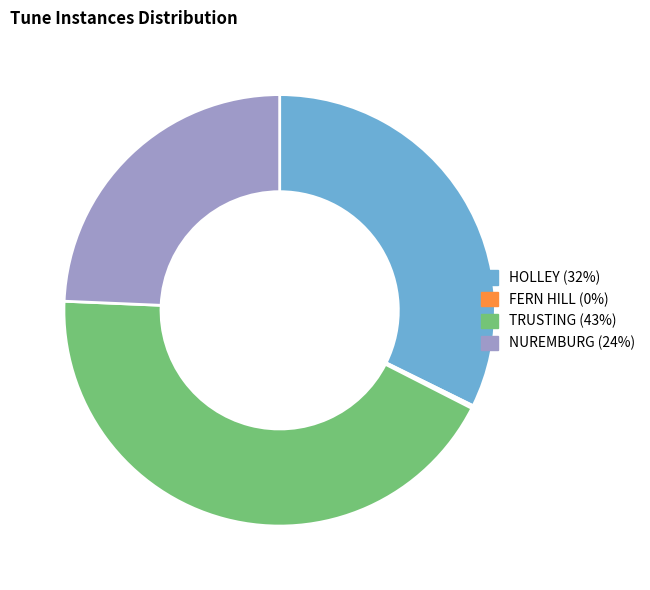

What is the ratio of the value at NUREMBURG to the value at HOLLEY?

0.8